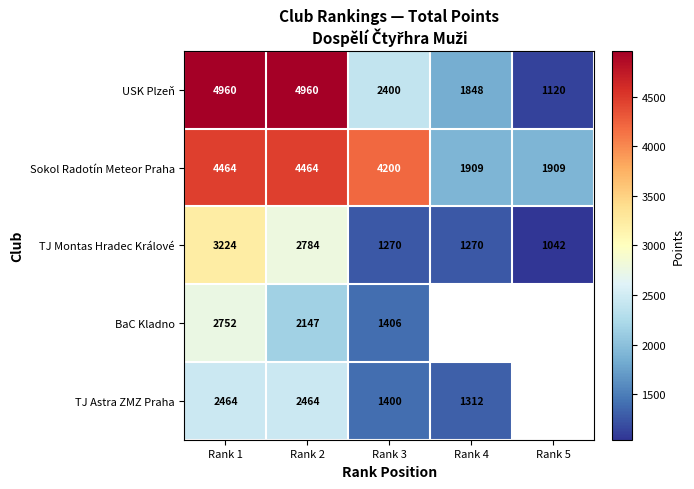

At which category is the sum across all series the highest?

Rank 1